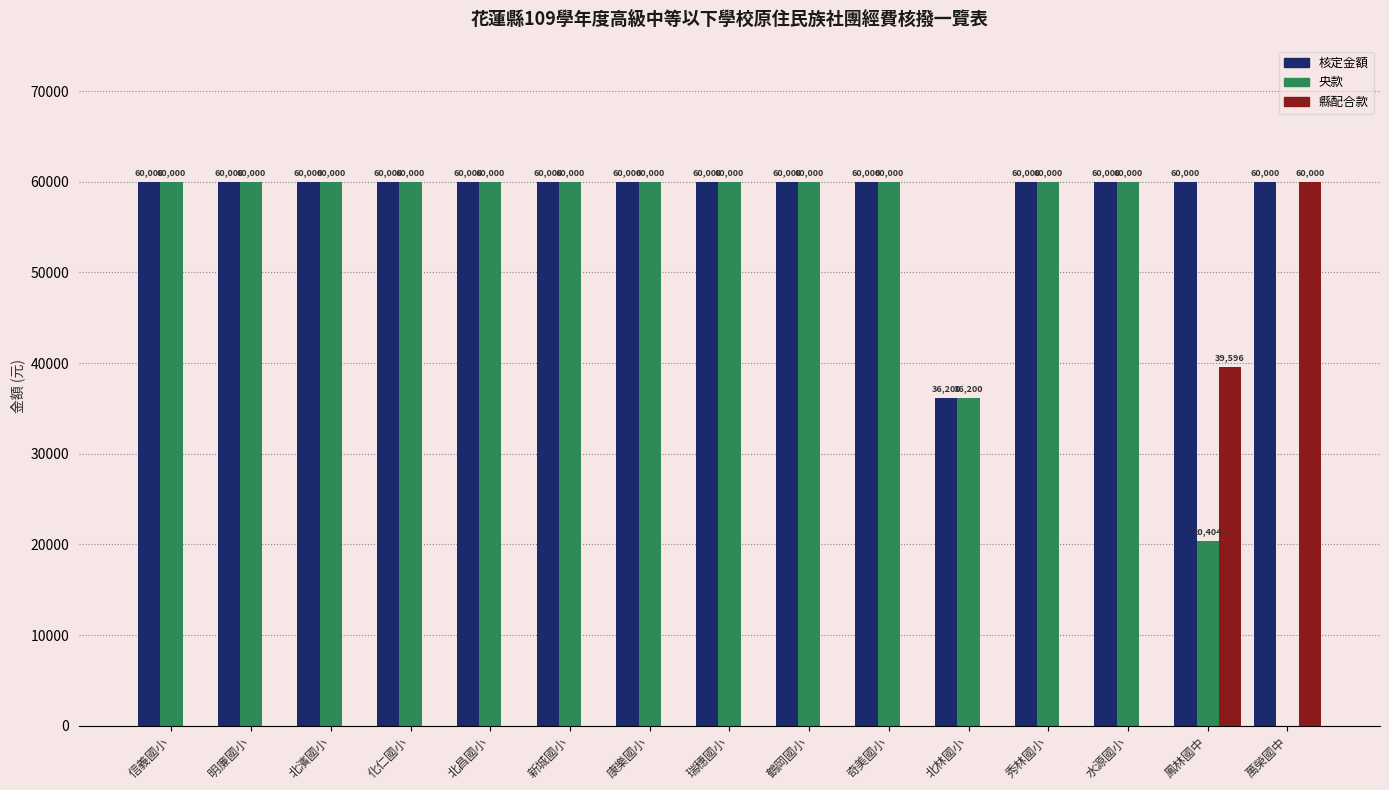

The 核定金額 series shows 60000 at 水源國小. True or false?

True